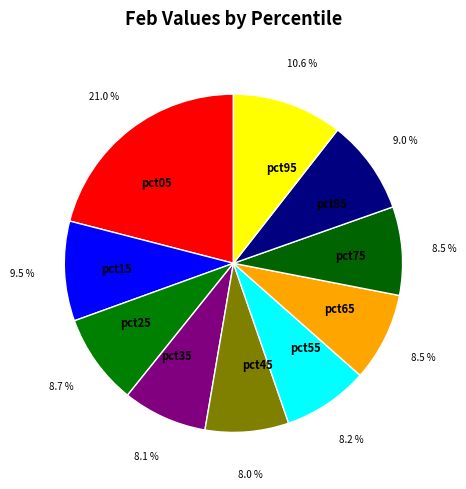

What percentage is NOT represented by pct85?

91.0%